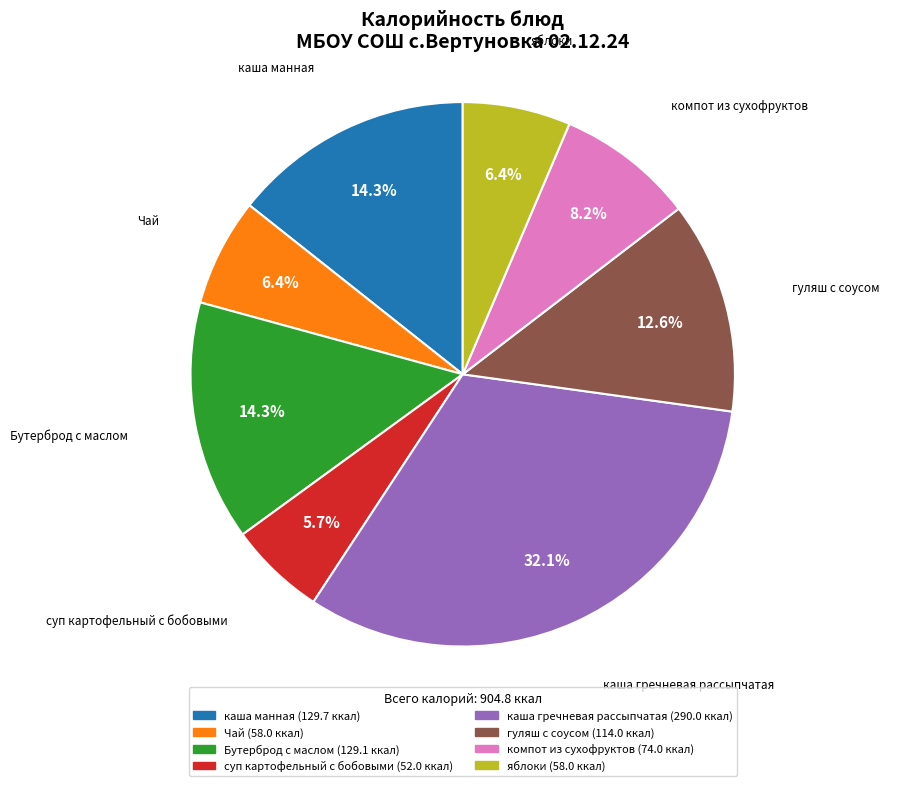

How many segments does this pie chart have?

8